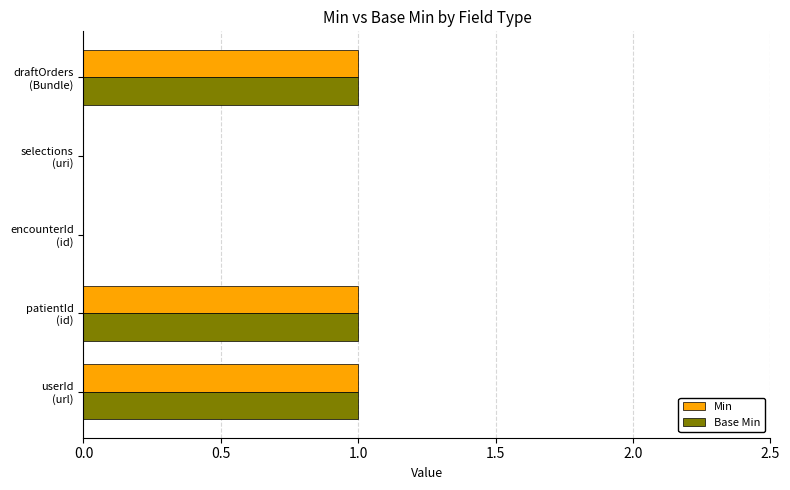

What is the sum of all Min values?

3